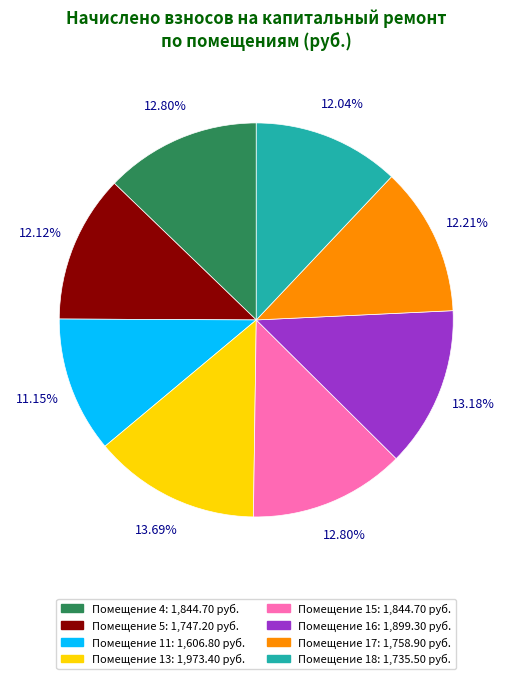

How many segments does this pie chart have?

8